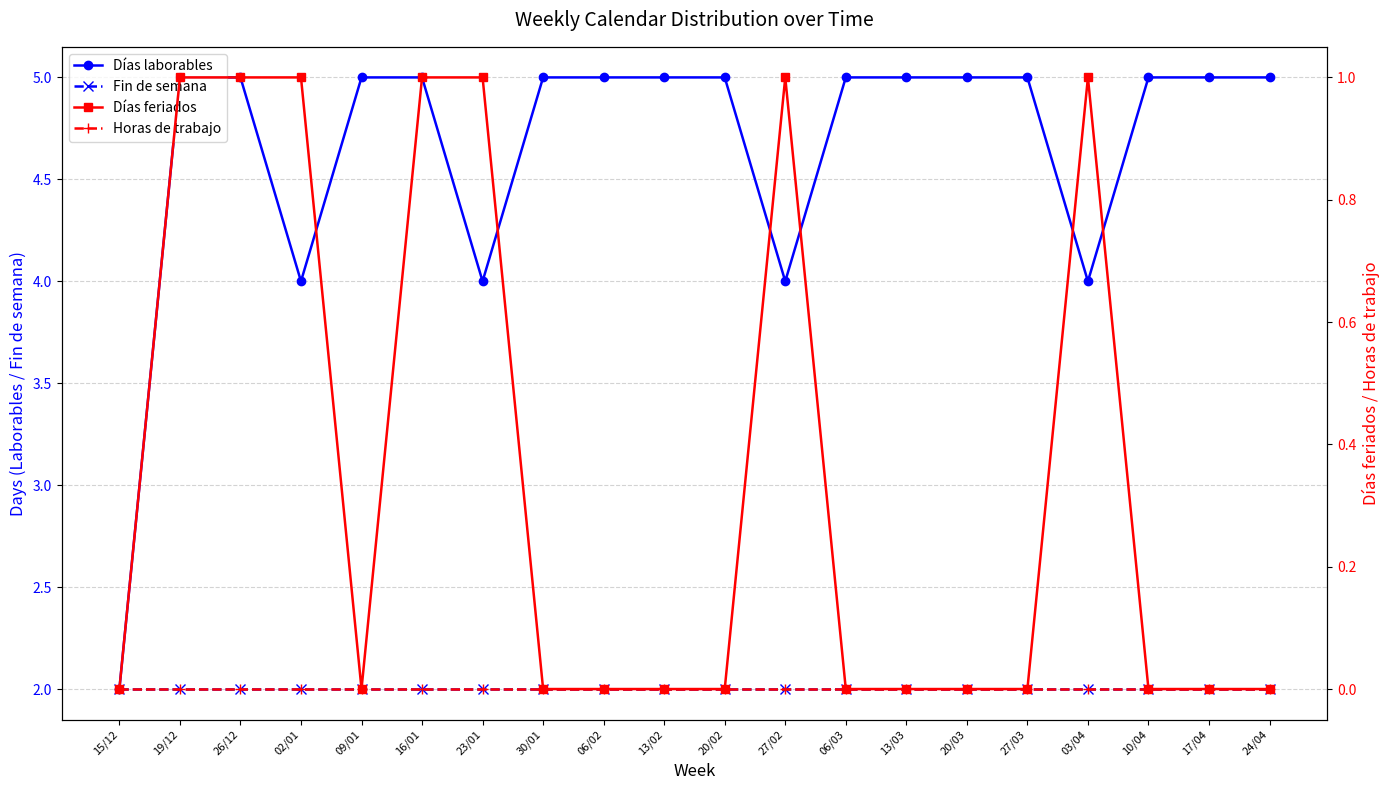

What is the total value across all series at 20/03?

7